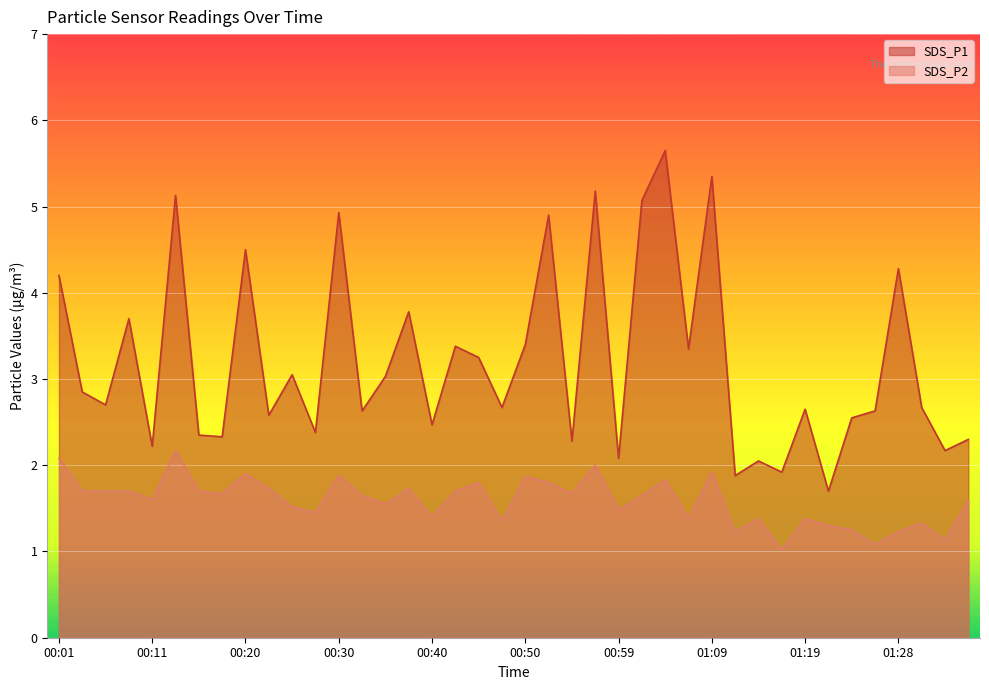

What is the total value across all series at 01:11?

3.1